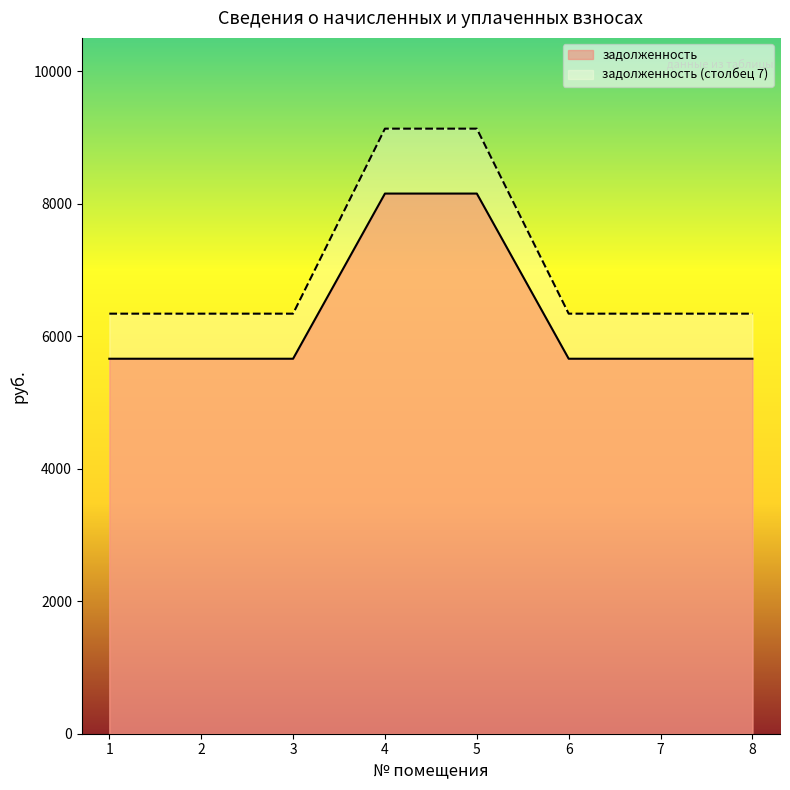

Does the chart display data point markers on the line(s)?

No